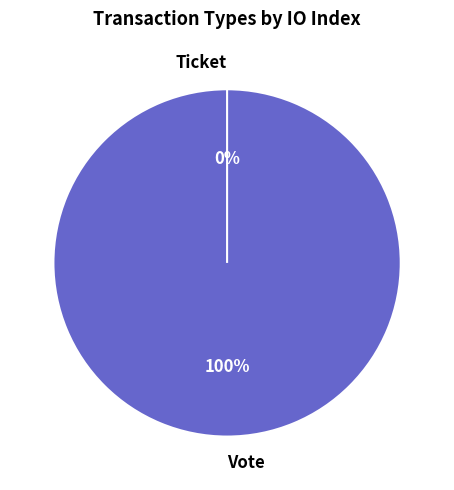

The Ticket slice represents 1% of the pie. True or false?

False